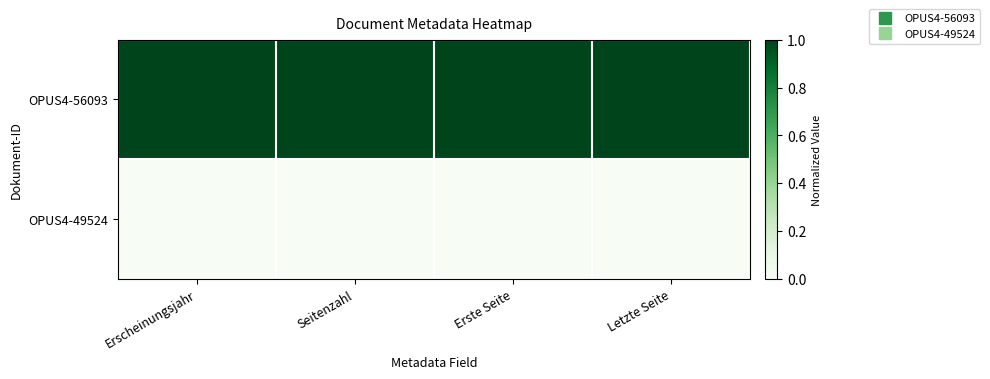

What is the spread (max minus min) of values at Erste Seite?

1